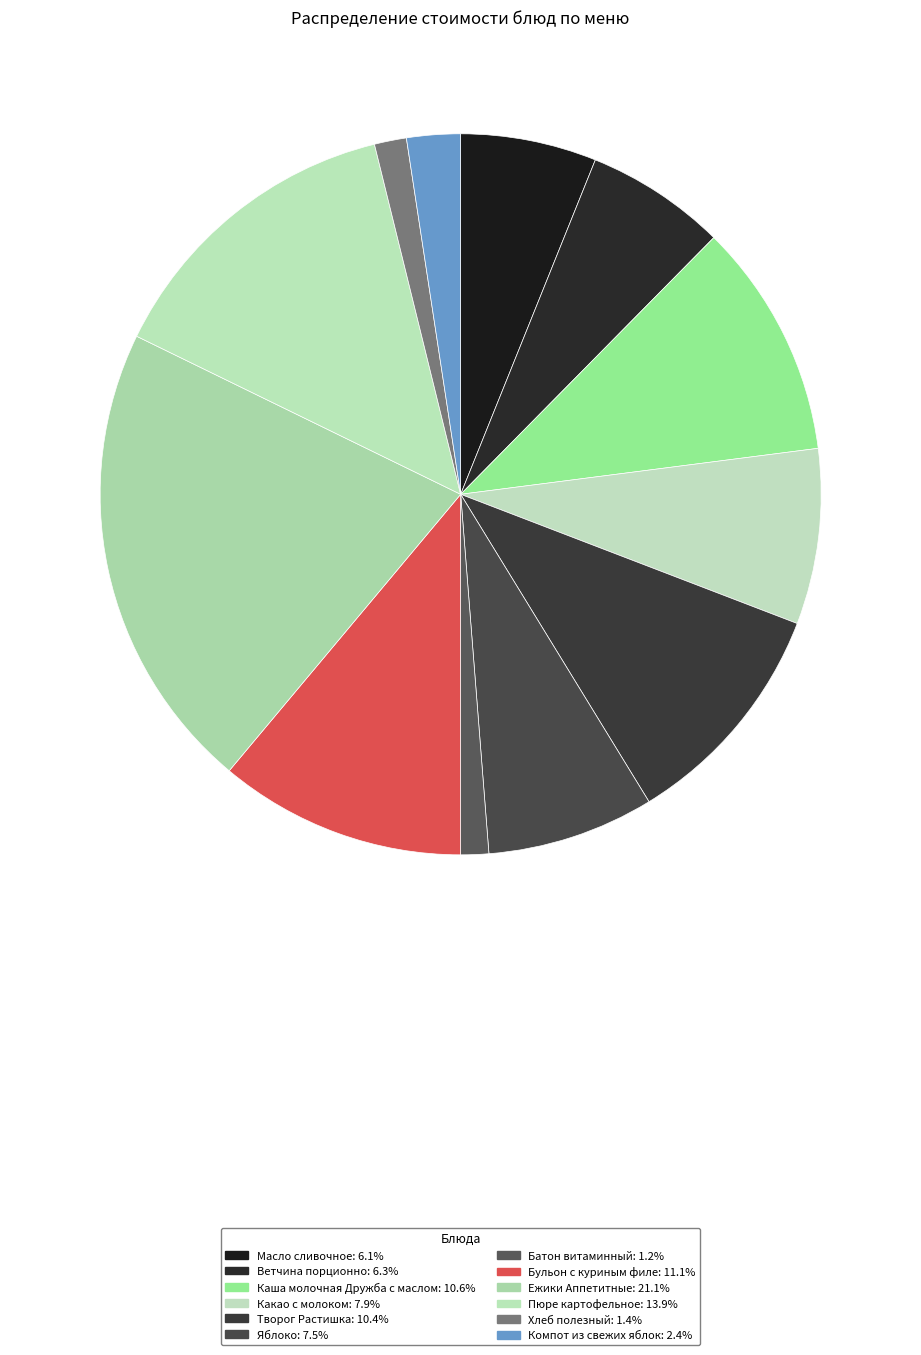

The Пюре картофельное slice represents 2% of the pie. True or false?

False